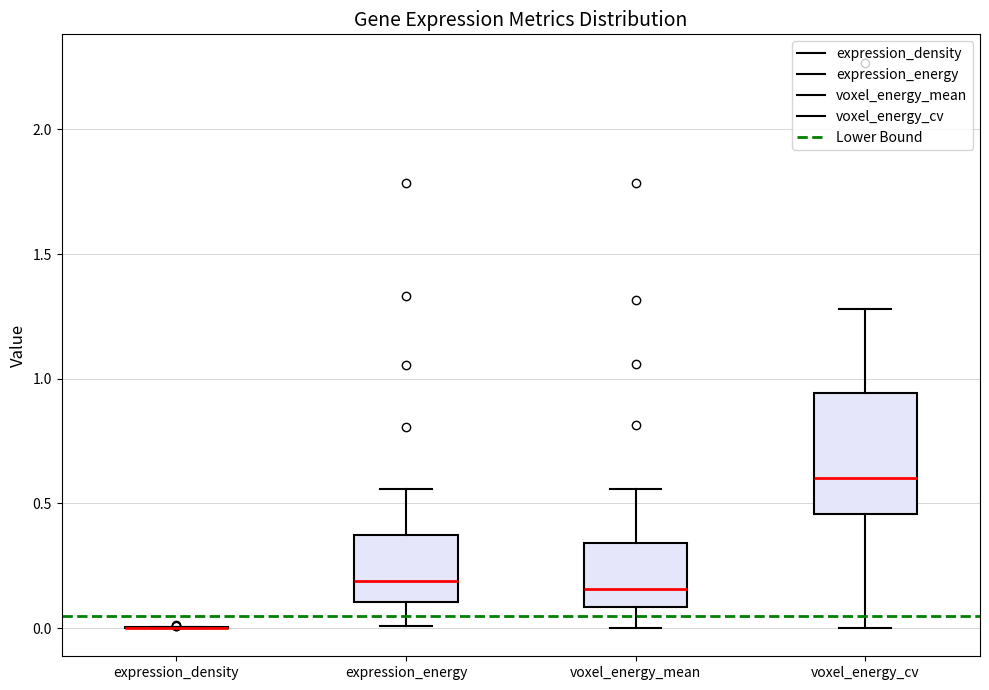

Which box is the tallest, from its lower edge to its upper edge?

voxel_energy_cv